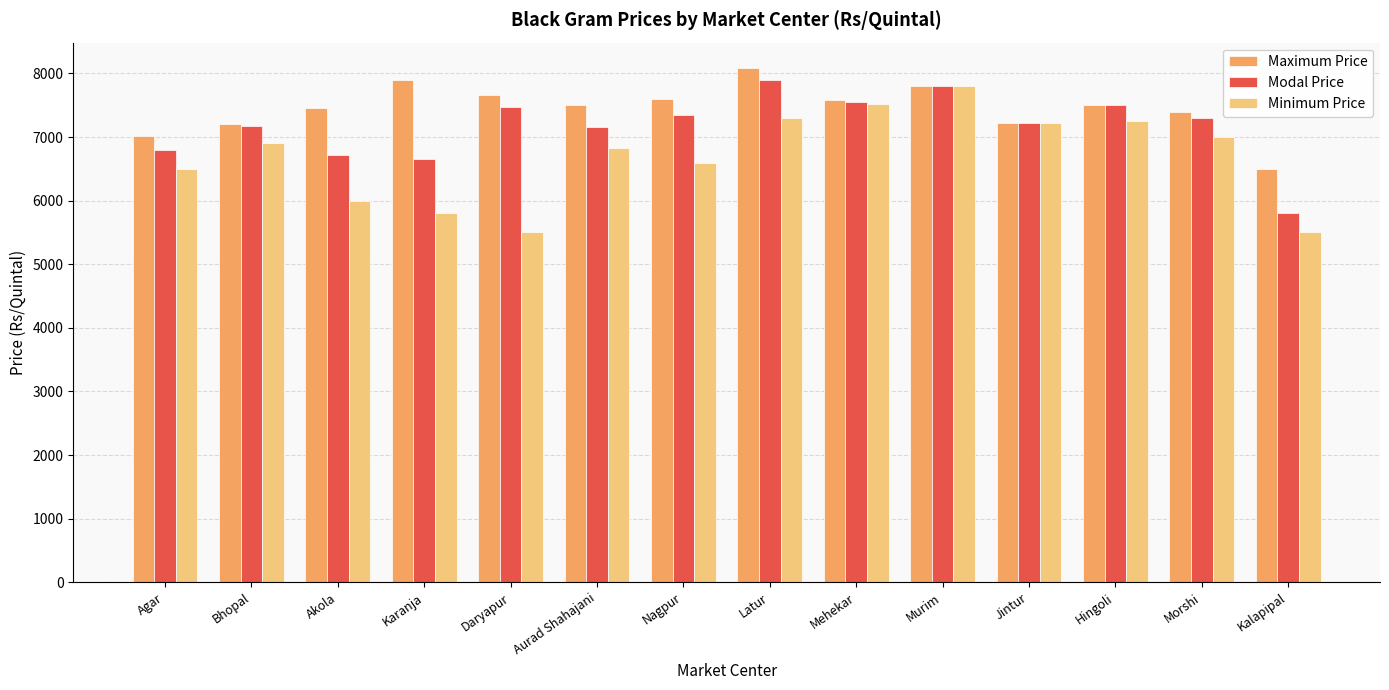

Is it true that Maximum Price equals 12843 at Aurad Shahajani?

False